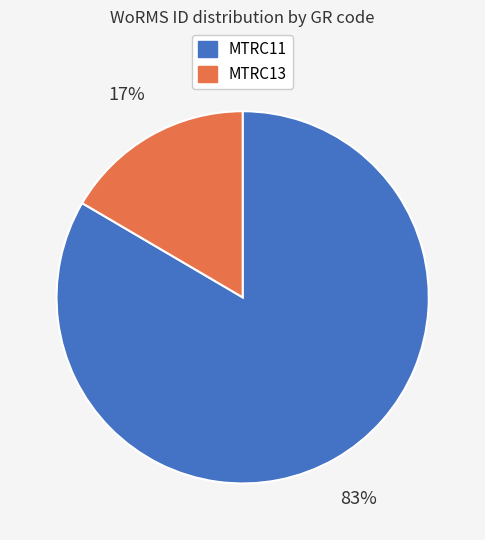

Is there any slice that represents more than half of the pie?

Yes